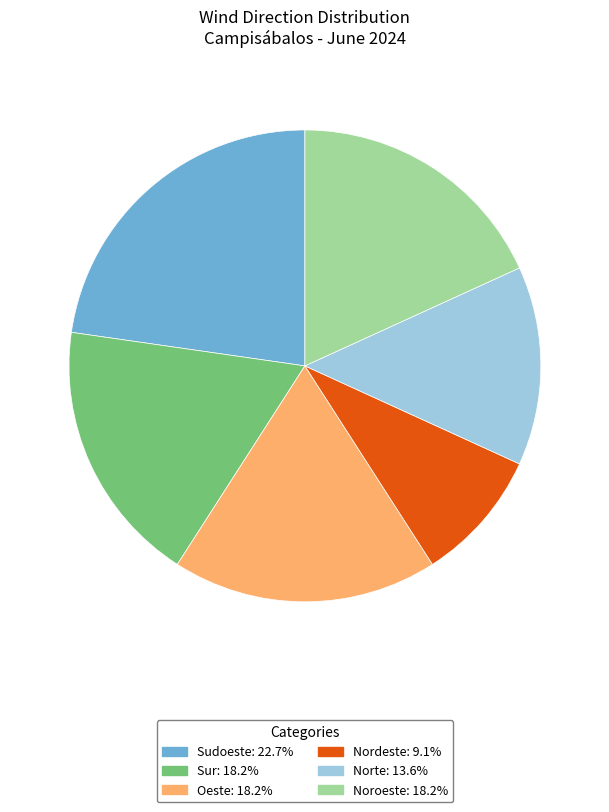

Is the sum of Sudoeste and Oeste greater than half?

No